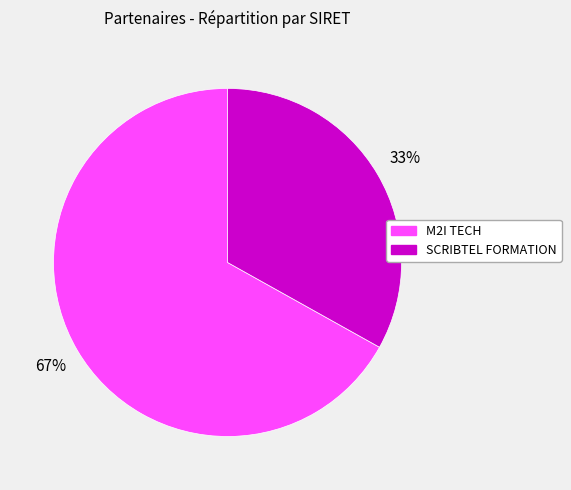

How many segments does this pie chart have?

2